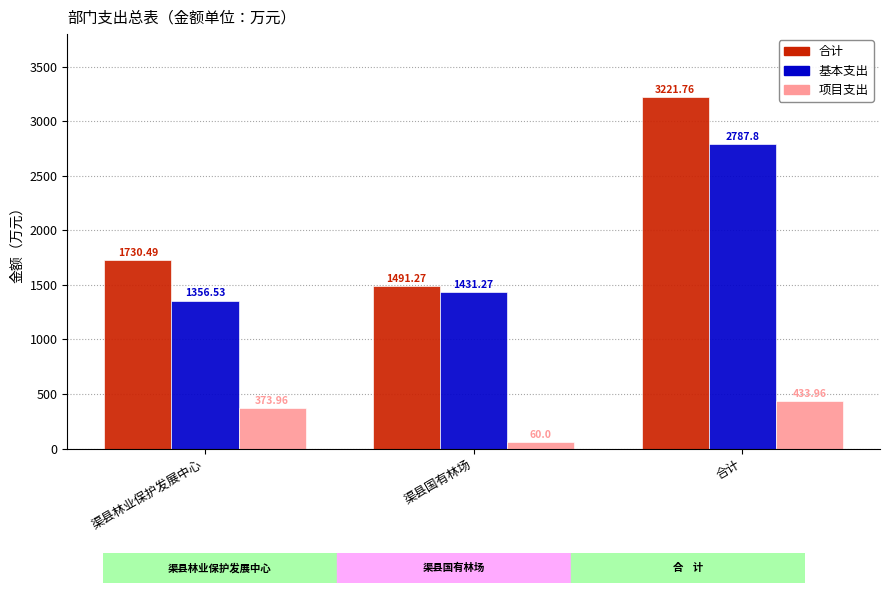

What is the spread (max minus min) of values at 渠县林业保护发展中心?

1356.5